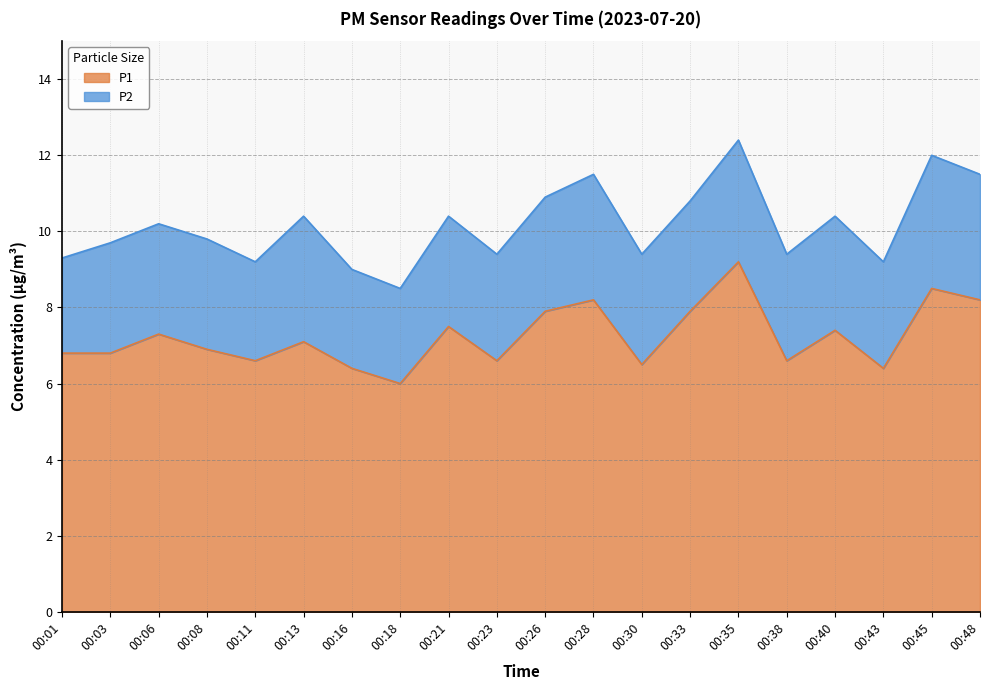

Approximately how many times larger is the value at 00:13 compared to 00:06?

1.0